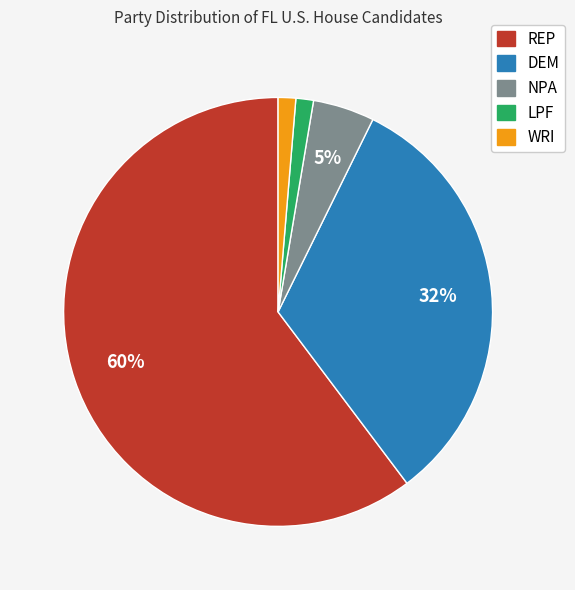

Count the number of slices in the pie.

5